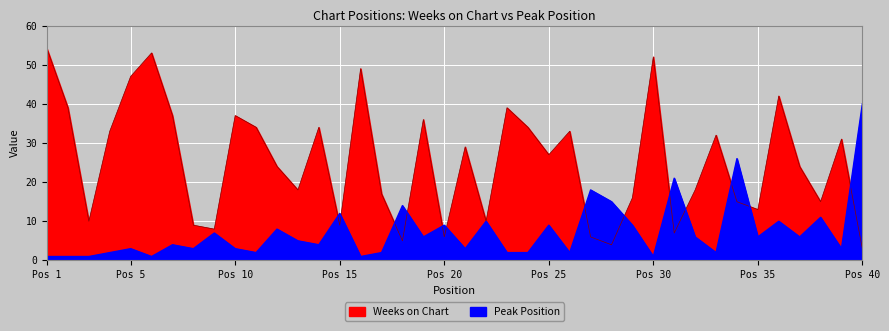

True or false: Peak Position and Weeks on Chart cross at least once.

True